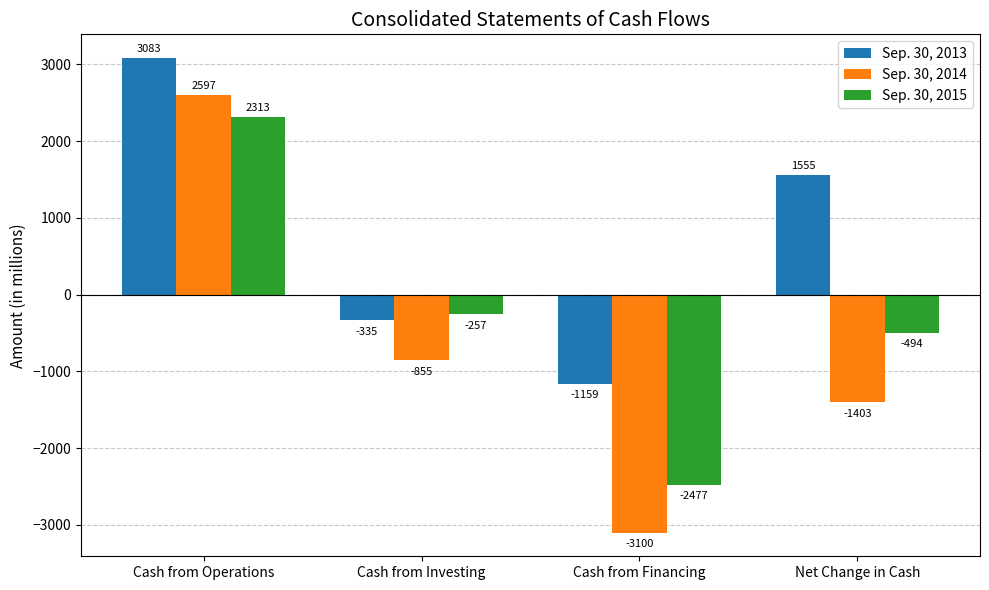

Reading left to right, list all the values displayed in this chart.

Sep. 30, 2013: Cash from Operations=3083	Cash from Investing=-335	Cash from Financing=-1159	Net Change in Cash=1555
Sep. 30, 2014: Cash from Operations=2597	Cash from Investing=-855	Cash from Financing=-3100	Net Change in Cash=-1403
Sep. 30, 2015: Cash from Operations=2313	Cash from Investing=-257	Cash from Financing=-2477	Net Change in Cash=-494